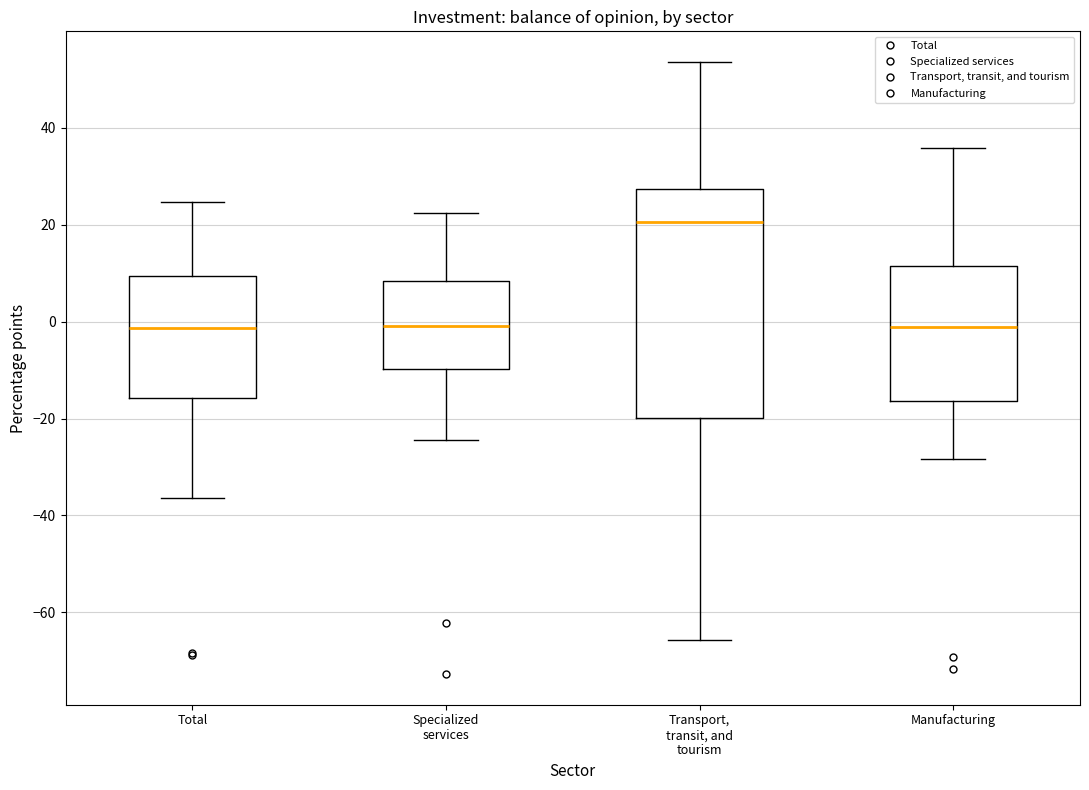

Which box is the tallest, from its lower edge to its upper edge?

Transport, transit, and tourism